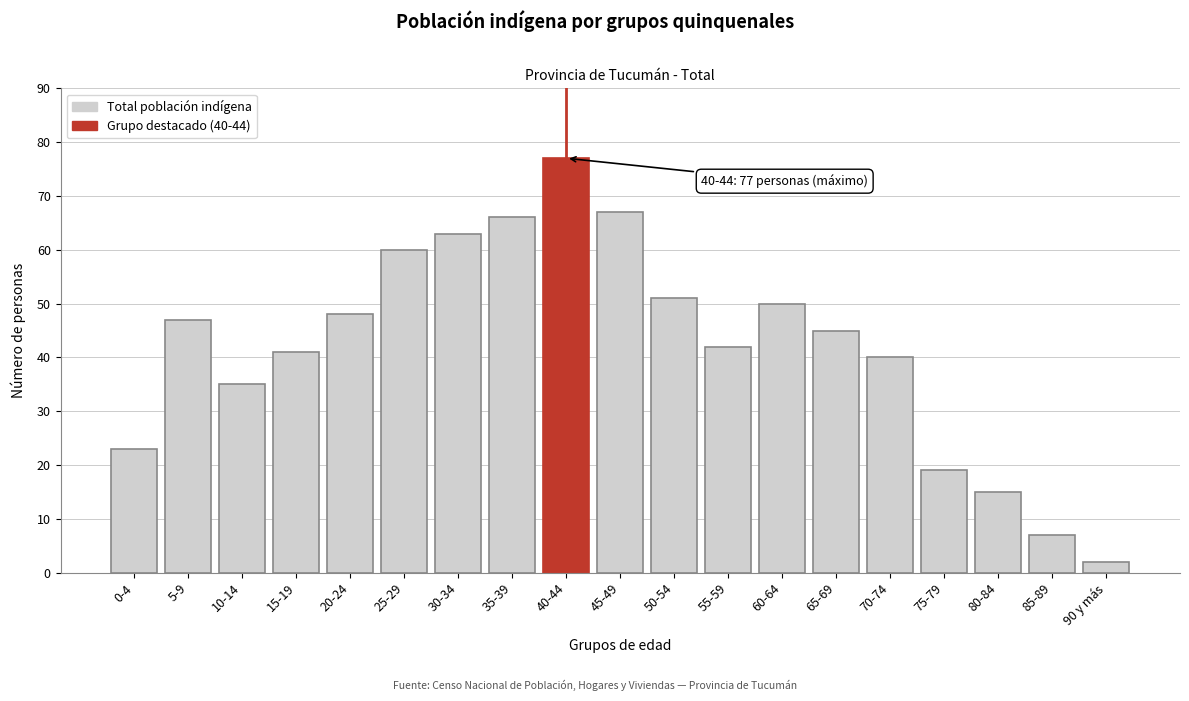

Reading left to right, what are all the values shown in this chart?

0-4=23	5-9=47	10-14=35	15-19=41	20-24=48	25-29=60	30-34=63	35-39=66	40-44=77	45-49=67	50-54=51	55-59=42	60-64=50	65-69=45	70-74=40	75-79=19	80-84=15	85-89=7	90 y más=2